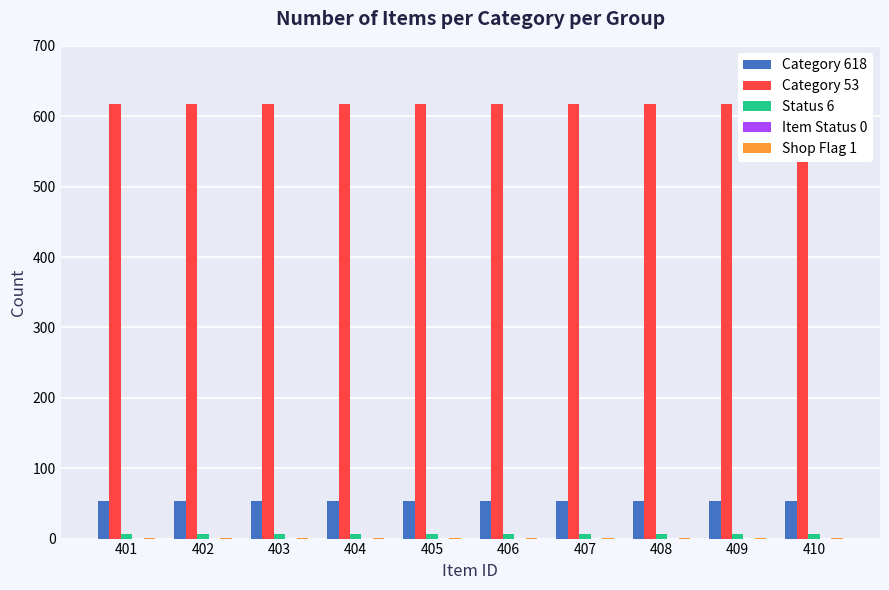

Rank the series by their maximum value, from lowest to highest.

Item Status 0, Shop Flag 1, Status 6, Category 618, Category 53